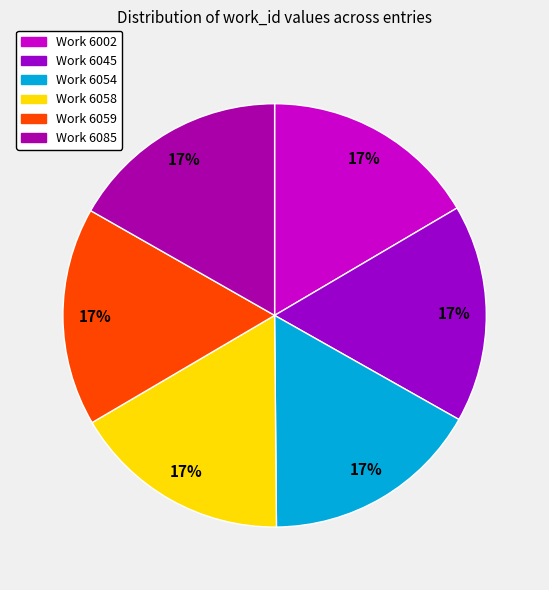

Count the number of slices in the pie.

6